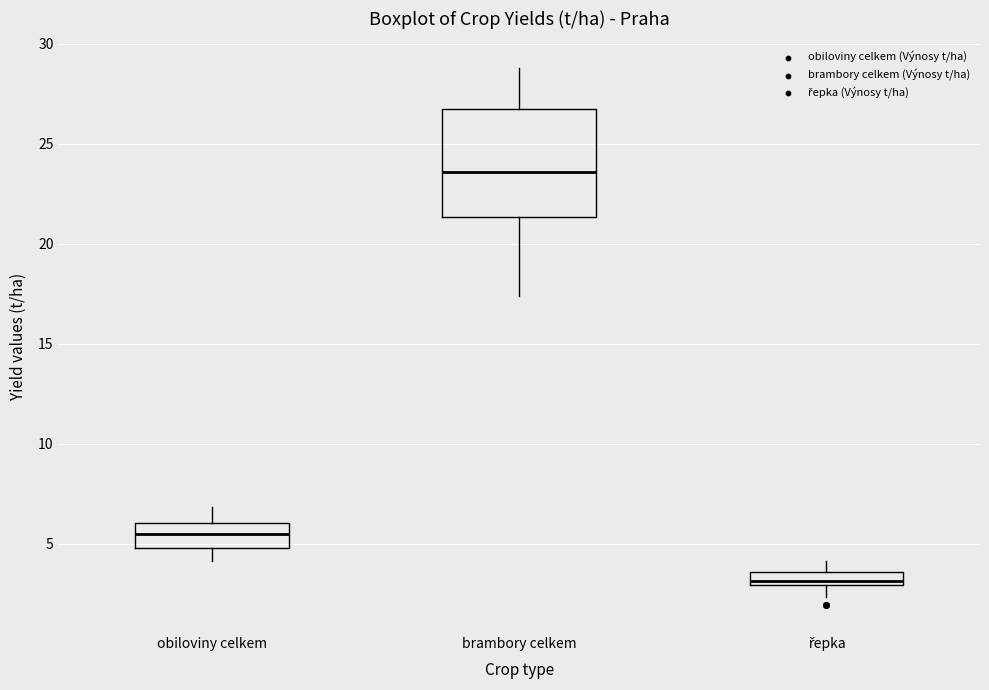

Comparing the boxes themselves (not the whiskers), which one is the tallest?

brambory celkem